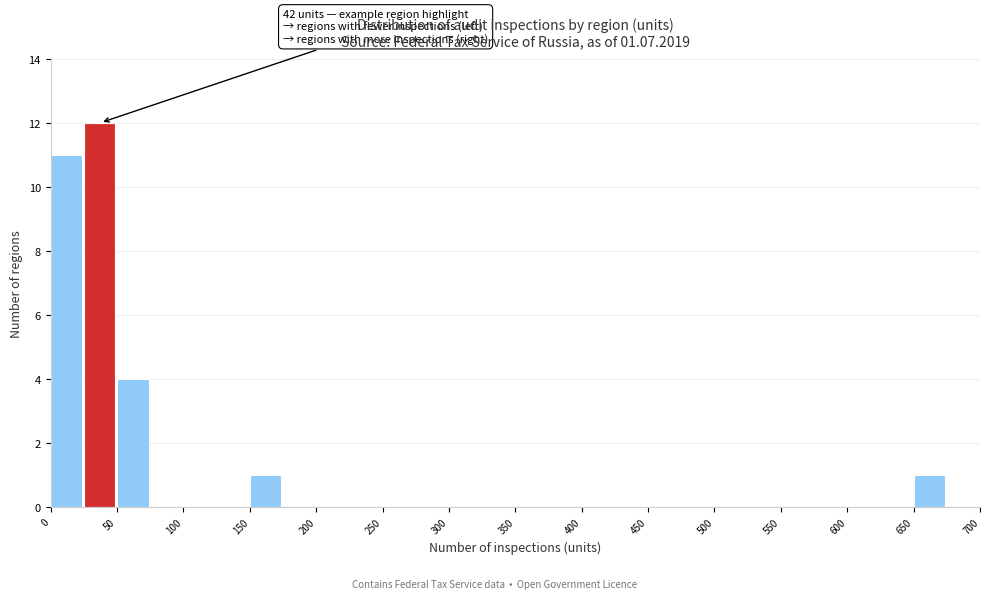

Over which range of the x-axis is the bar tallest?

25 to 50